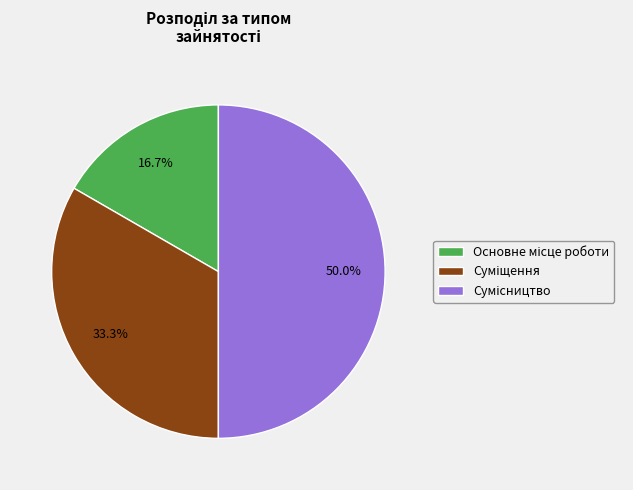

Which slice is the largest?

Сумісництво